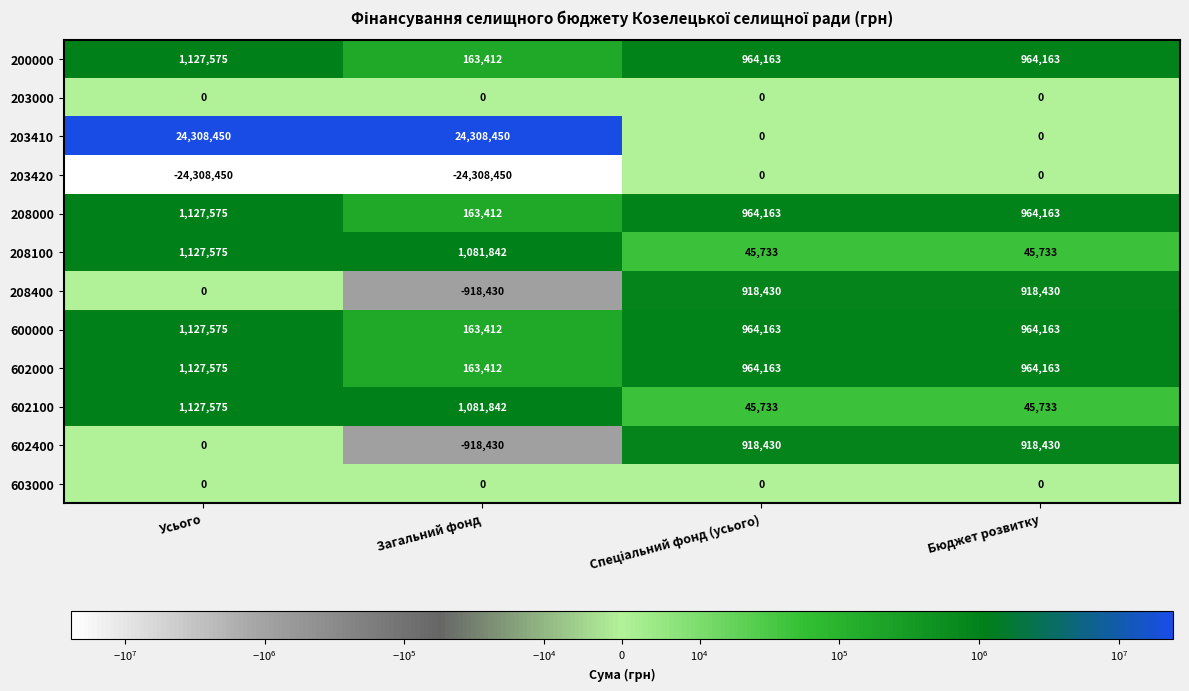

What is the difference between the highest and lowest values at Бюджет розвитку?

964163